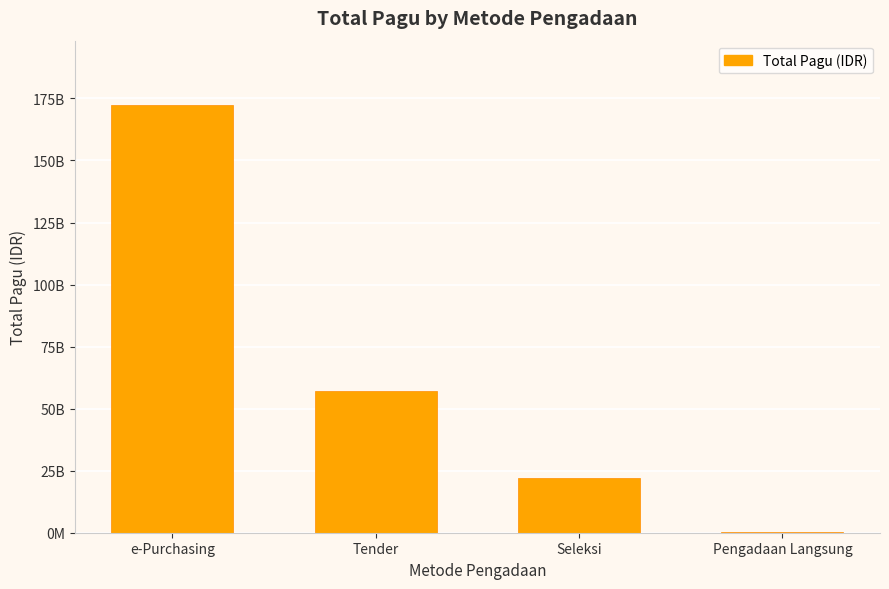

What is the ratio of the value at e-Purchasing to the value at Tender?

3.0